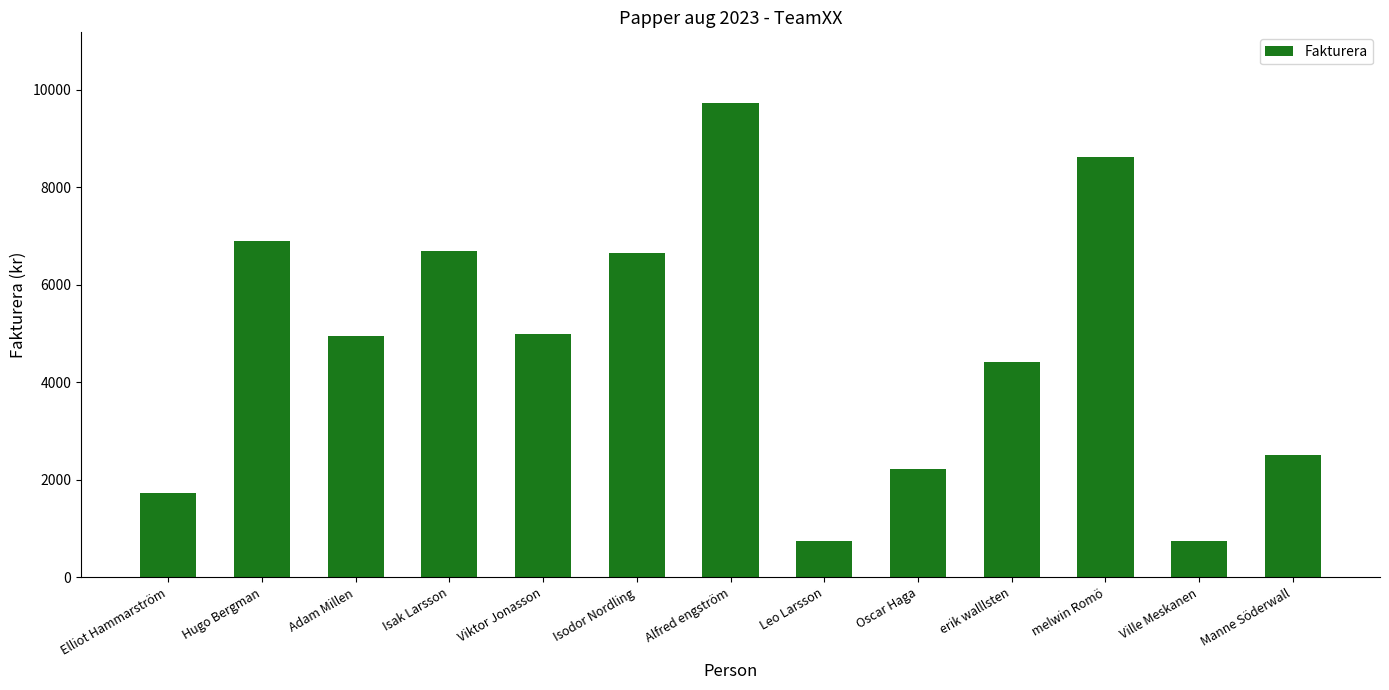

What is the label of the 7th bar from the right?

Alfred engström